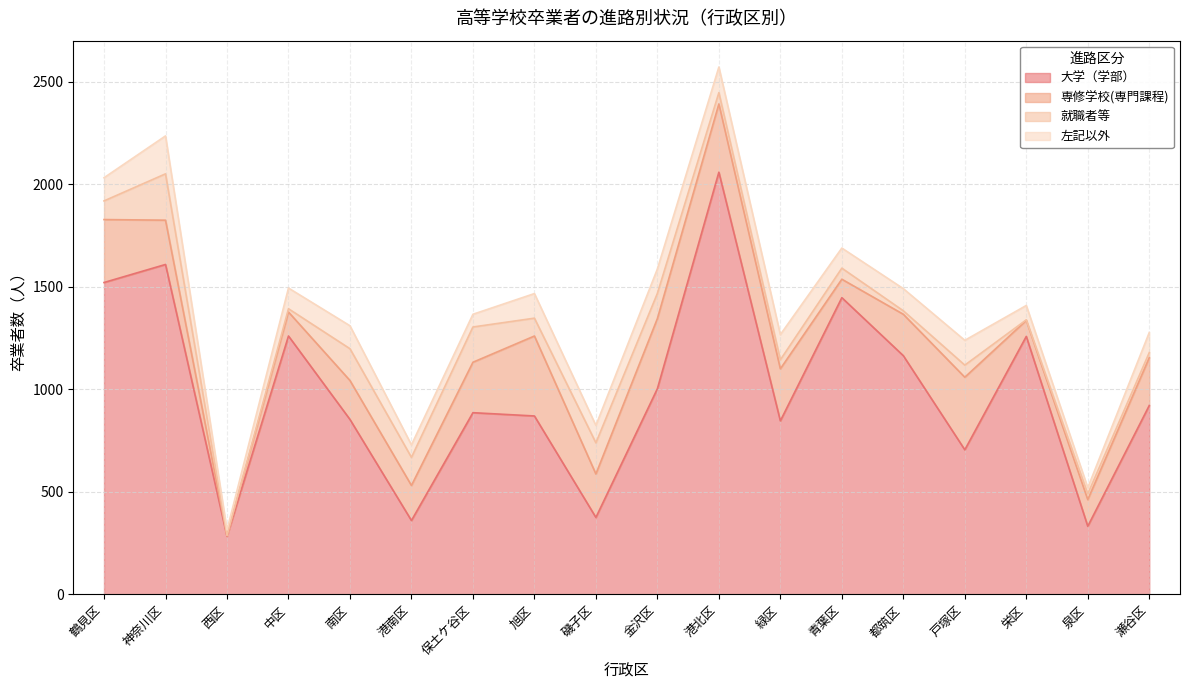

What is the label of the 10th point from the right?

磯子区